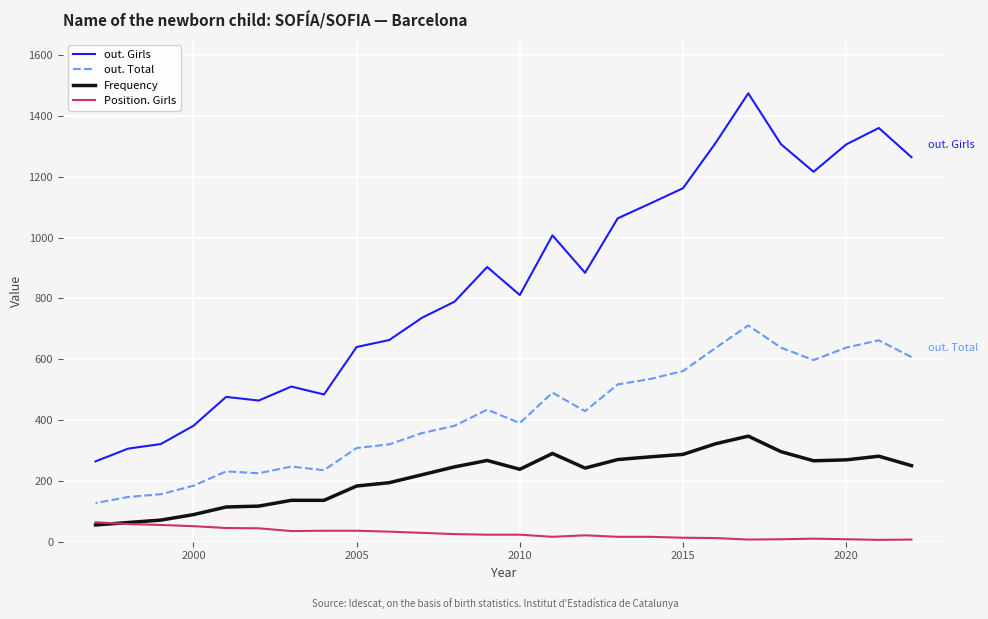

What are all the series names shown in the legend?

out. Girls, out. Total, Frequency, Position. Girls